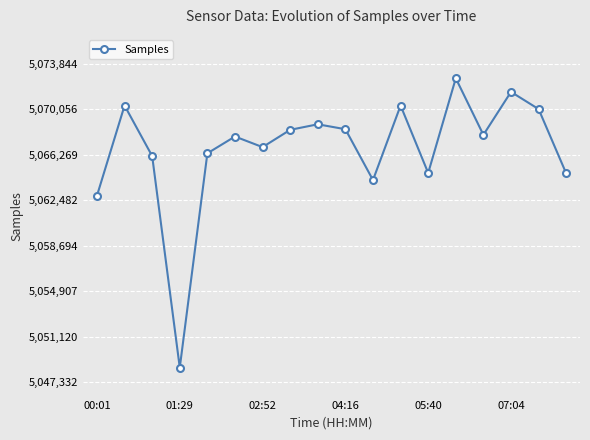

What is the value of the 3rd point from the left?

5066162